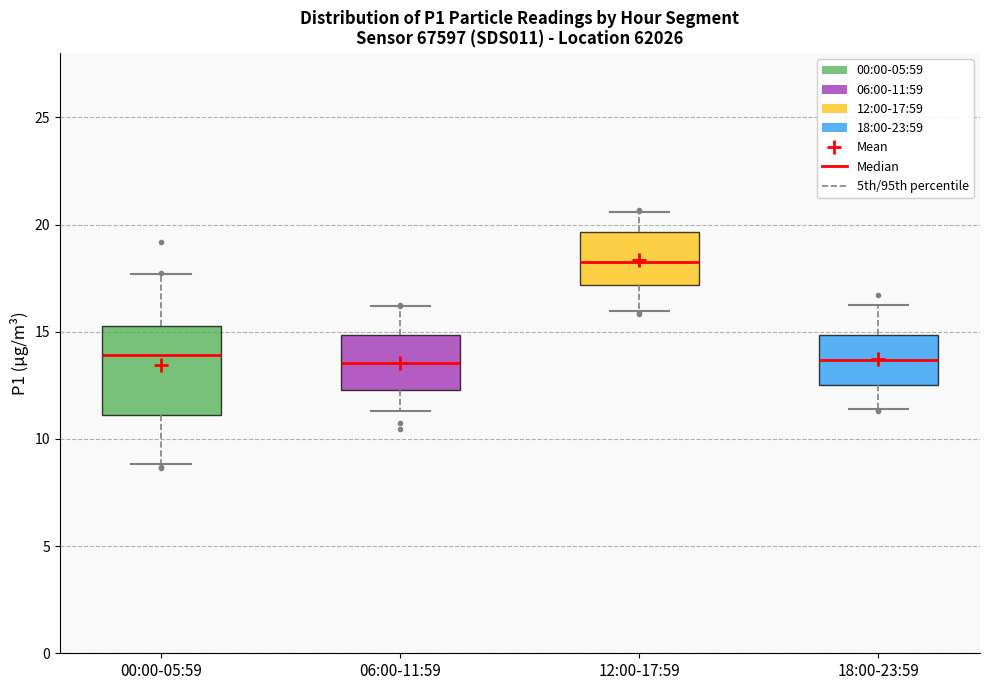

Reading left to right, transcribe this box plot: for each box, give where its median line is, the range the box spans, and where its two whiskers end, as read against the y-axis. The values are not printed on the chart, so give them approximately, as read against the axis.

00:00-05:59: median 14.0, box 11.0 to 15.5, whiskers 9.0 to 17.5
06:00-11:59: median 13.5, box 12.5 to 15.0, whiskers 11.5 to 16.0
12:00-17:59: median 18.5, box 17.0 to 19.5, whiskers 16.0 to 20.5
18:00-23:59: median 13.5, box 12.5 to 15.0, whiskers 11.5 to 16.5